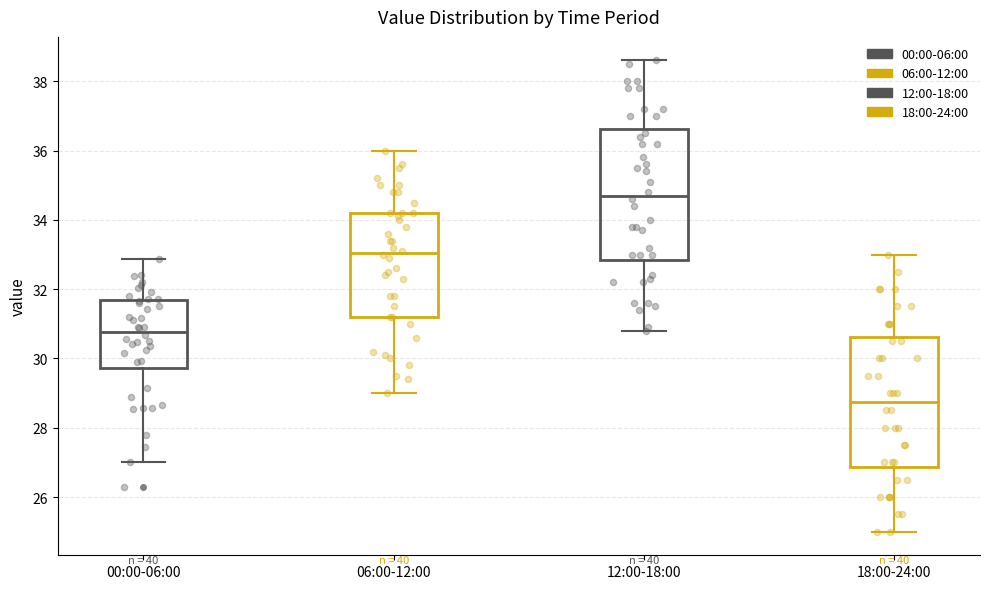

Reading left to right, read every box against the y-axis: the position of its median line, the range the box covers, and the ends of its whiskers. The values are not printed on the chart, so give them approximately, as read against the axis.

00:00-06:00: median 30.8, box 29.8 to 31.6, whiskers 27.0 to 32.8
06:00-12:00: median 33.0, box 31.2 to 34.2, whiskers 29.0 to 36.0
12:00-18:00: median 34.8, box 32.8 to 36.6, whiskers 30.8 to 38.6
18:00-24:00: median 28.8, box 26.8 to 30.6, whiskers 25.0 to 33.0